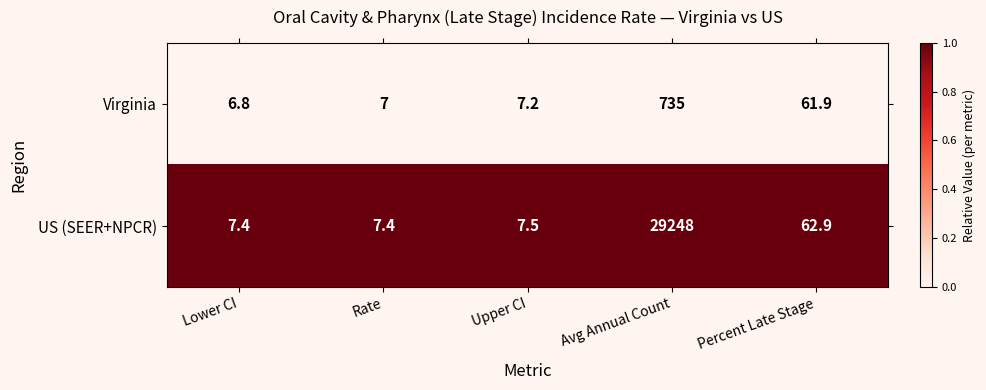

True or false: Virginia has a value of 61.9 at Percent Late Stage.

True